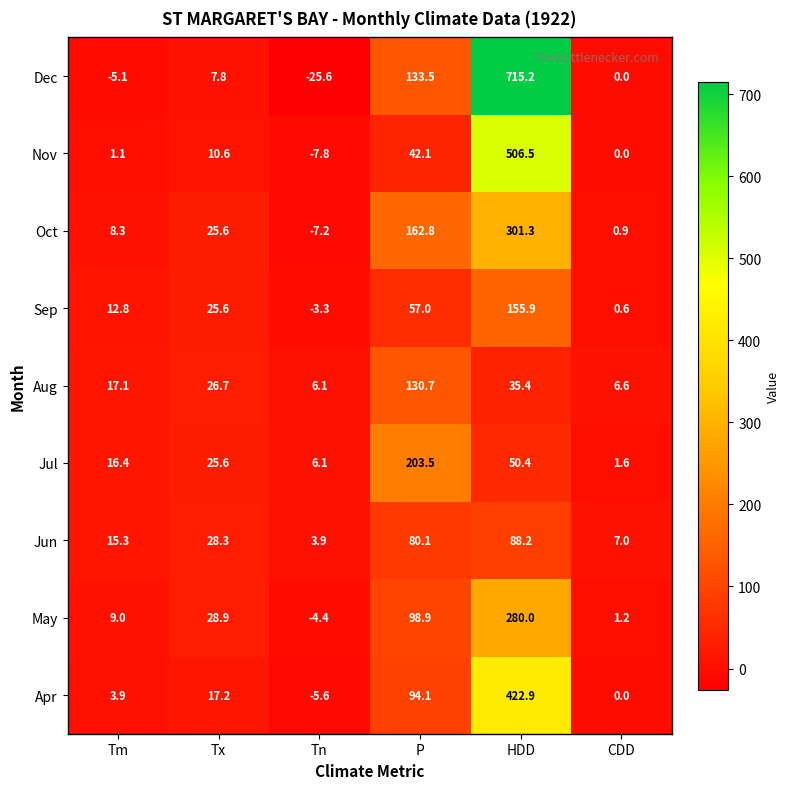

How many categories are shown in the chart?

6